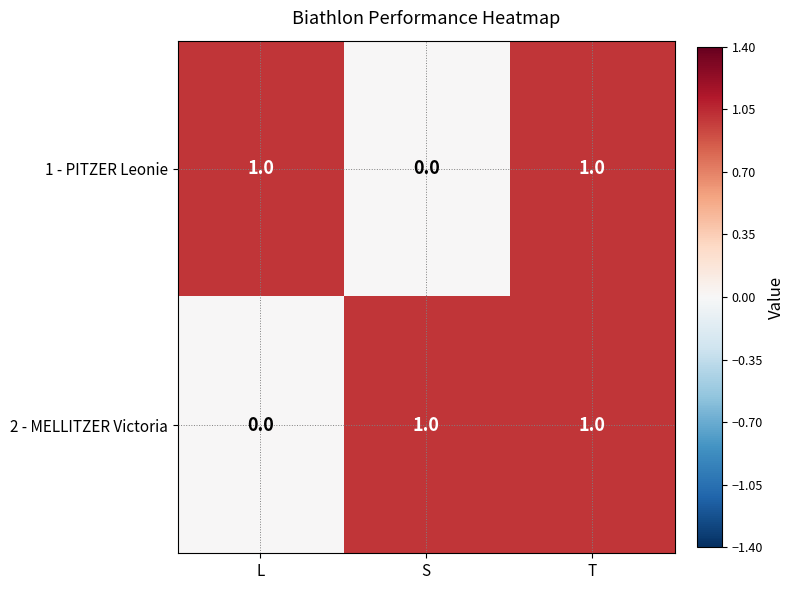

At which category is the sum across all series the highest?

T